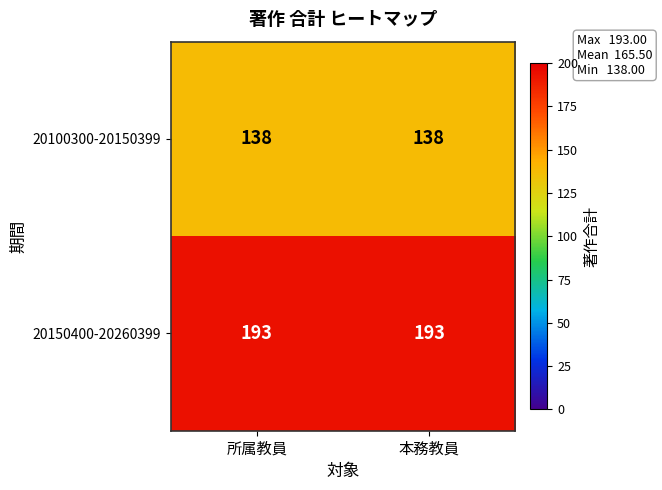

What is the total value across all series at 本務教員?

331